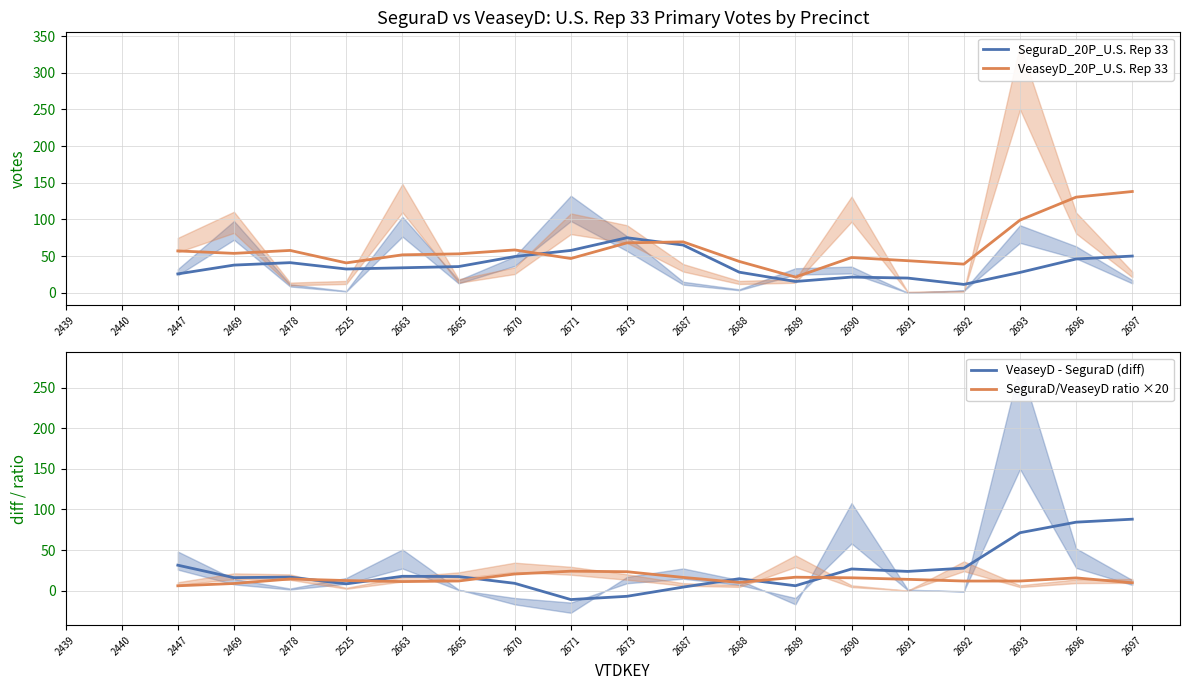

What are all the series names shown in the legend?

SeguraD_20P_U.S. Rep 33, VeaseyD_20P_U.S. Rep 33, VeaseyD - SeguraD (diff), SeguraD/VeaseyD ratio ×20